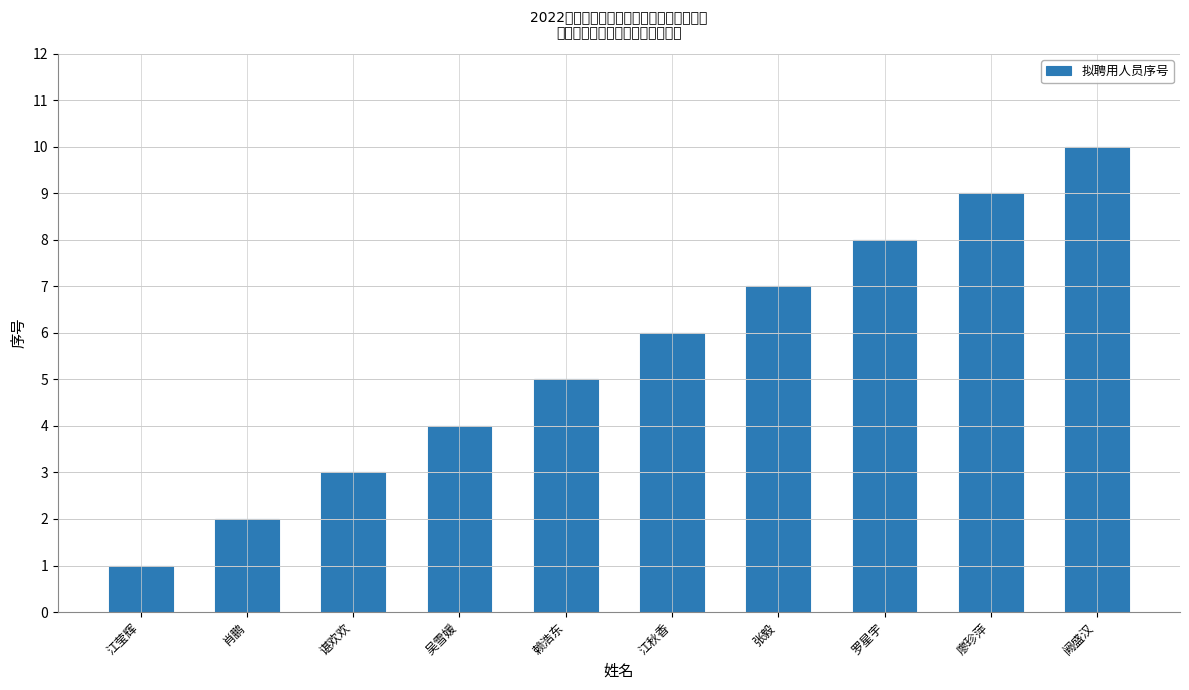

Which label corresponds to the largest value in the chart?

阙盛汉